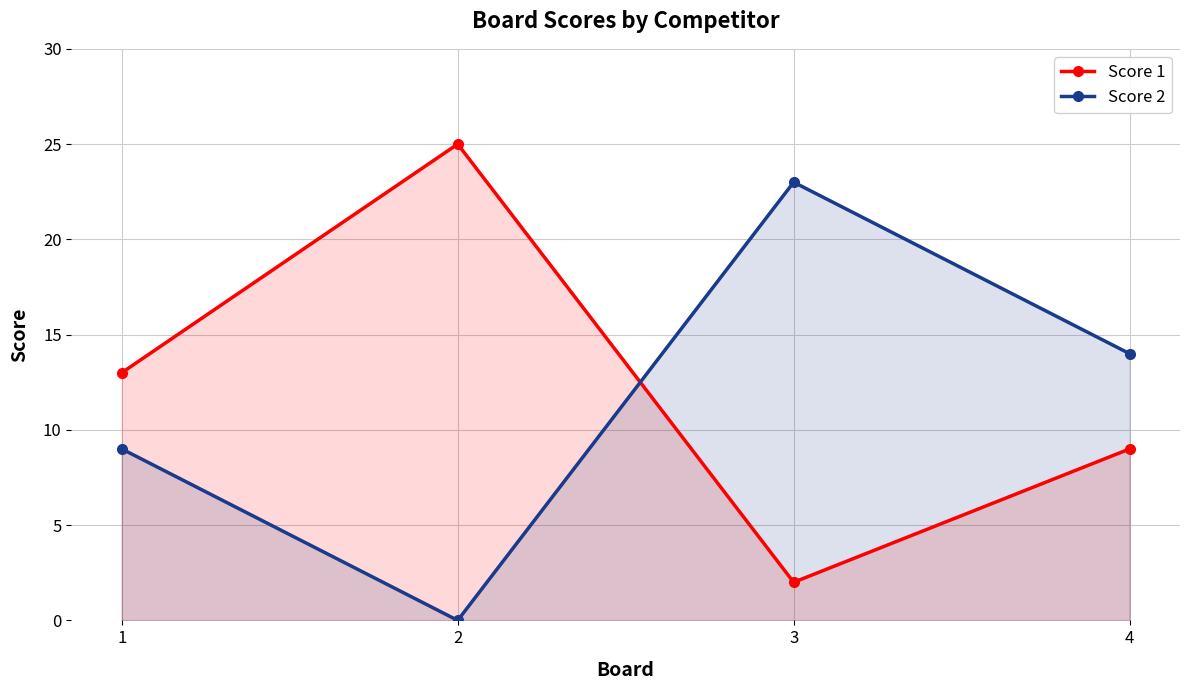

In Score 2, how many points are higher than both neighbors (excluding endpoints)?

1